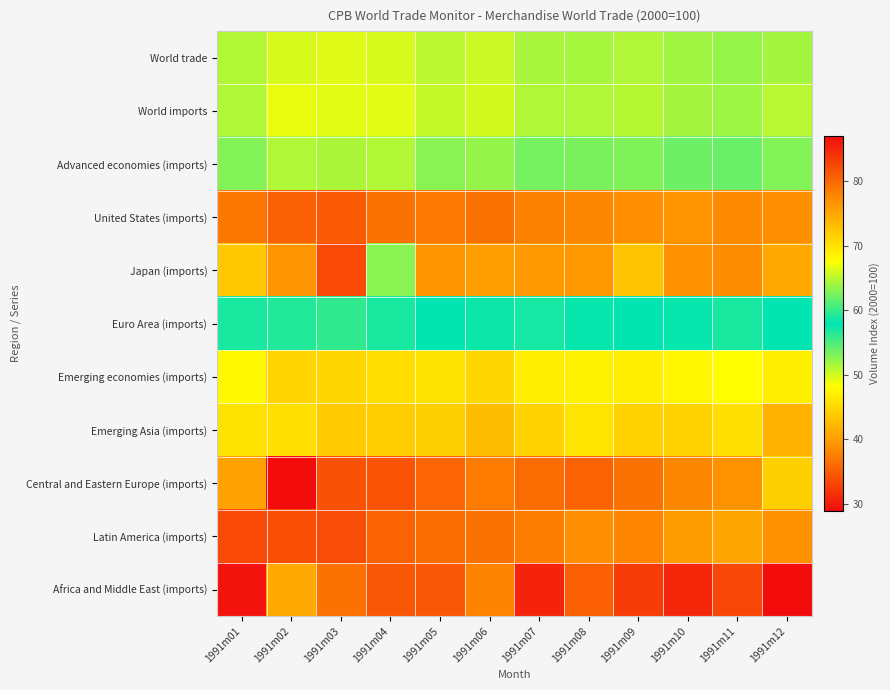

Reading right to left, transcribe all the data shown in this chart.

World trade: 1991m12=51.7	1991m11=52.2	1991m10=51.8	1991m09=51.3	1991m08=51.6	1991m07=51.5	1991m06=50.2	1991m05=50.8	1991m04=49.7	1991m03=49.4	1991m02=49.7	1991m01=51.2
World imports: 1991m12=50.9	1991m11=52.0	1991m10=51.7	1991m09=51.0	1991m08=51.3	1991m07=51.2	1991m06=49.9	1991m05=50.5	1991m04=49.3	1991m03=49.3	1991m02=49.1	1991m01=51.2
Advanced economies (imports): 1991m12=52.9	1991m11=53.8	1991m10=53.7	1991m09=53.0	1991m08=53.3	1991m07=53.4	1991m06=52.3	1991m05=52.7	1991m04=51.2	1991m03=51.4	1991m02=51.2	1991m01=52.9
United States (imports): 1991m12=38.6	1991m11=38.5	1991m10=39.2	1991m09=38.7	1991m08=38.2	1991m07=37.7	1991m06=36.6	1991m05=37.0	1991m04=36.6	1991m03=34.8	1991m02=35.2	1991m01=36.9
Japan (imports): 1991m12=74.9	1991m11=77.3	1991m10=77.0	1991m09=72.5	1991m08=76.3	1991m07=76.1	1991m06=75.7	1991m05=76.4	1991m04=63.1	1991m03=82.2	1991m02=76.5	1991m01=72.2
Euro Area (imports): 1991m12=58.0	1991m11=58.9	1991m10=58.2	1991m09=57.9	1991m08=58.1	1991m07=58.8	1991m06=57.4	1991m05=57.9	1991m04=56.9	1991m03=56.0	1991m02=56.6	1991m01=58.9
Emerging economies (imports): 1991m12=46.8	1991m11=48.1	1991m10=47.4	1991m09=46.8	1991m08=47.2	1991m07=46.8	1991m06=44.9	1991m05=45.9	1991m04=45.5	1991m03=44.9	1991m02=44.7	1991m01=47.8
Emerging Asia (imports): 1991m12=41.9	1991m11=45.6	1991m10=44.5	1991m09=44.5	1991m08=46.0	1991m07=44.5	1991m06=42.7	1991m05=44.3	1991m04=44.1	1991m03=43.9	1991m02=45.6	1991m01=45.9
Central and Eastern Europe (imports): 1991m12=44.3	1991m11=39.1	1991m10=38.2	1991m09=36.6	1991m08=35.3	1991m07=36.1	1991m06=37.2	1991m05=35.6	1991m04=34.1	1991m03=34.1	1991m02=28.8	1991m01=40.3
Latin America (imports): 1991m12=38.9	1991m11=40.6	1991m10=39.9	1991m09=38.0	1991m08=38.8	1991m07=37.4	1991m06=36.5	1991m05=36.2	1991m04=35.3	1991m03=33.7	1991m02=33.8	1991m01=33.5
Africa and Middle East (imports): 1991m12=87.0	1991m11=82.5	1991m10=84.8	1991m09=83.3	1991m08=80.7	1991m07=85.2	1991m06=77.8	1991m05=81.2	1991m04=81.2	1991m03=79.2	1991m02=74.8	1991m01=86.4